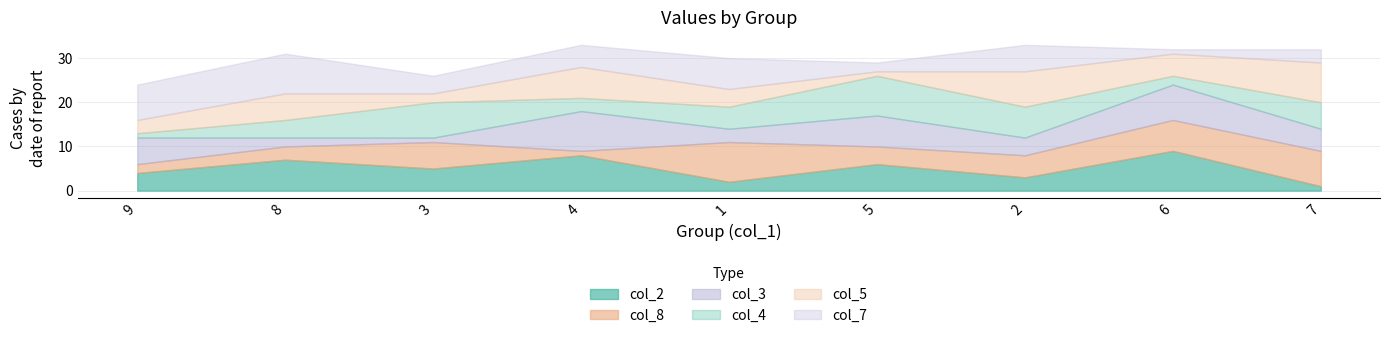

The value of col_2 at 1 is 1. True or false?

False